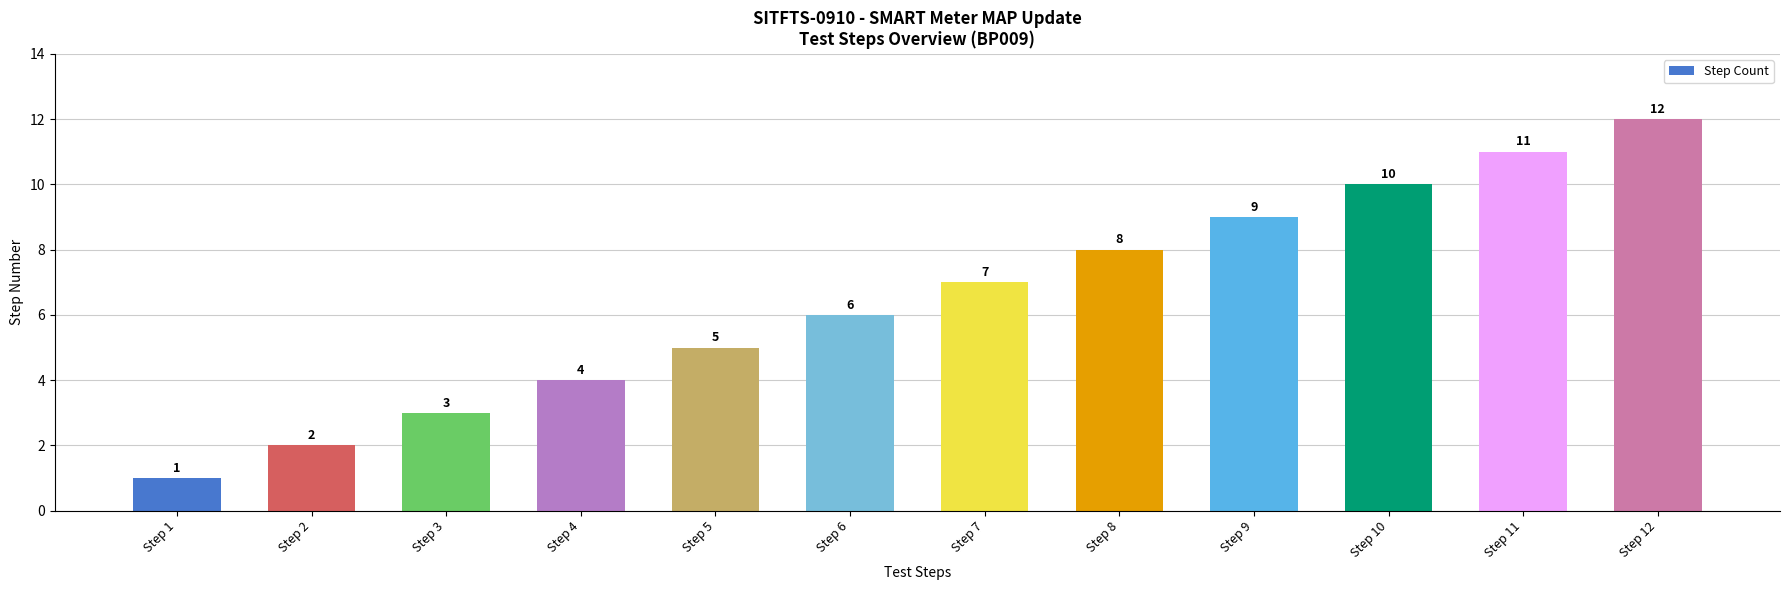

The chart shows a value of 0 at Step 1. True or false?

False